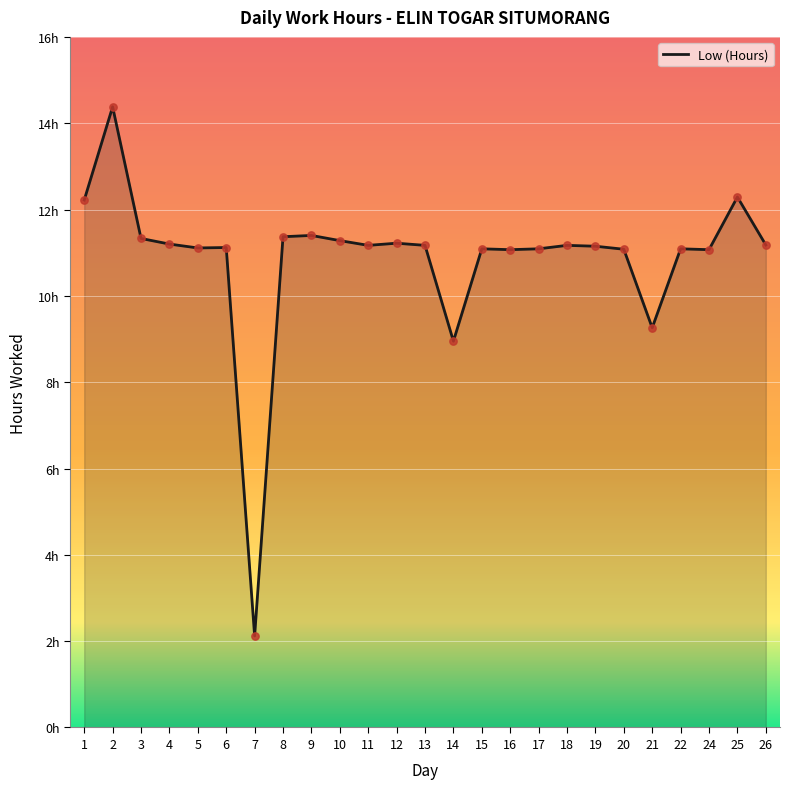

Which has a higher value, 9 or 13?

9